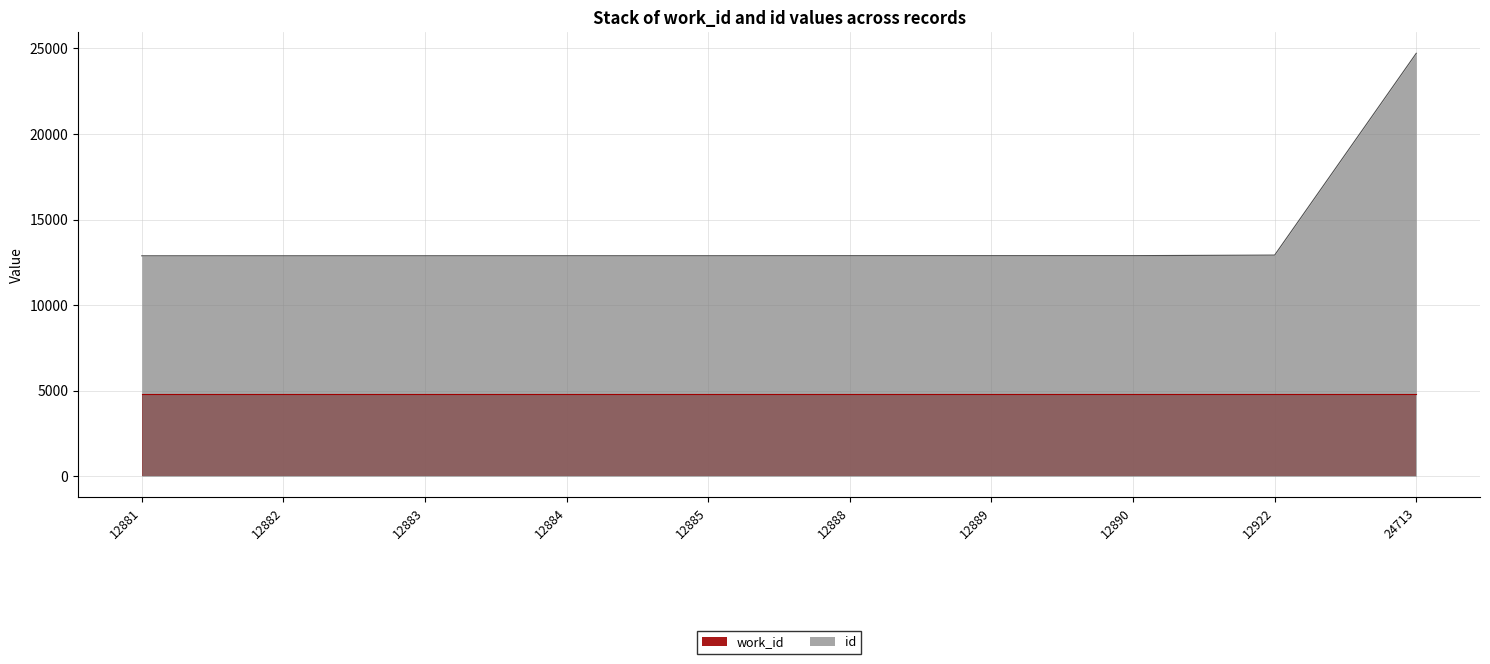

What is the greatest value displayed?

24713